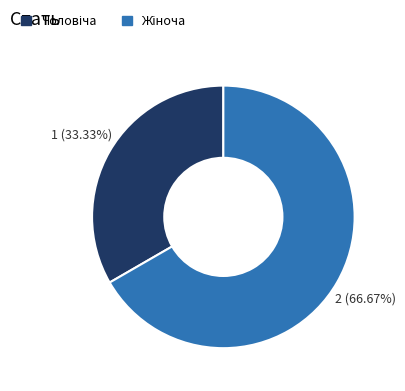

Does any single category account for the majority?

Yes